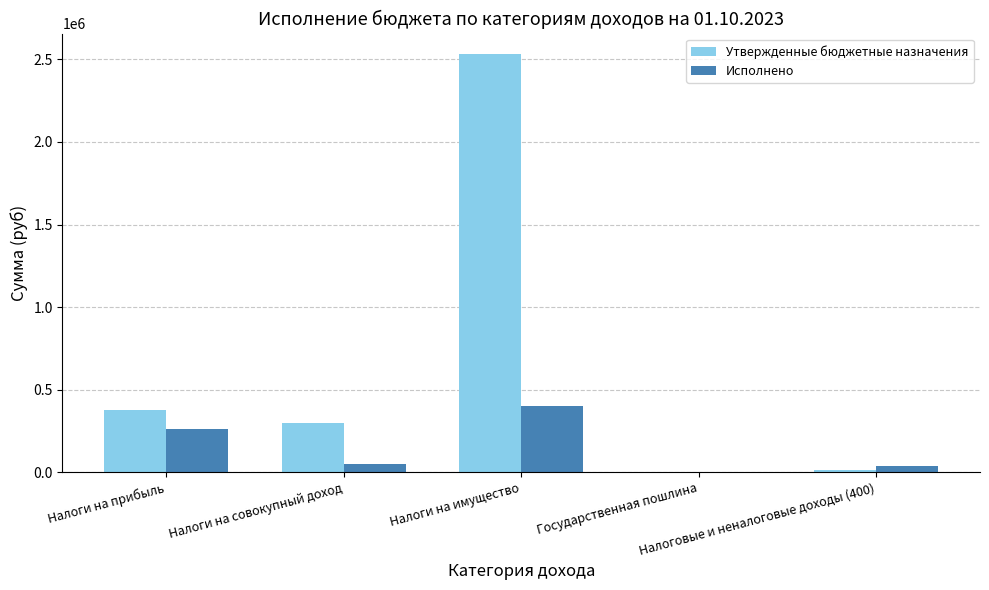

Between Налоги на совокупный доход and Государственная пошлина, which series saw the biggest shift?

Утвержденные бюджетные назначения